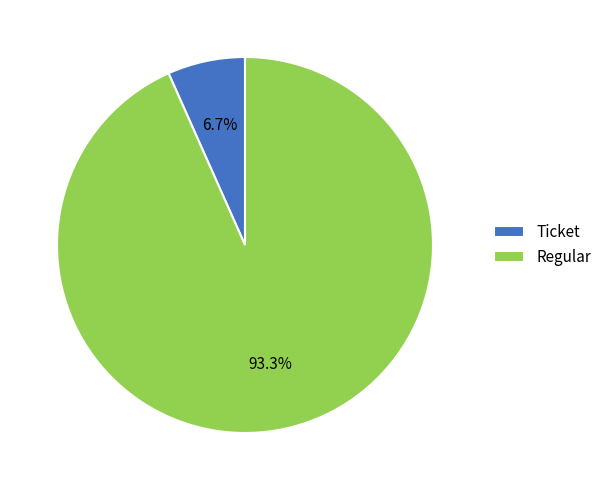

Rank the categories by value from highest to lowest.

Regular, Ticket